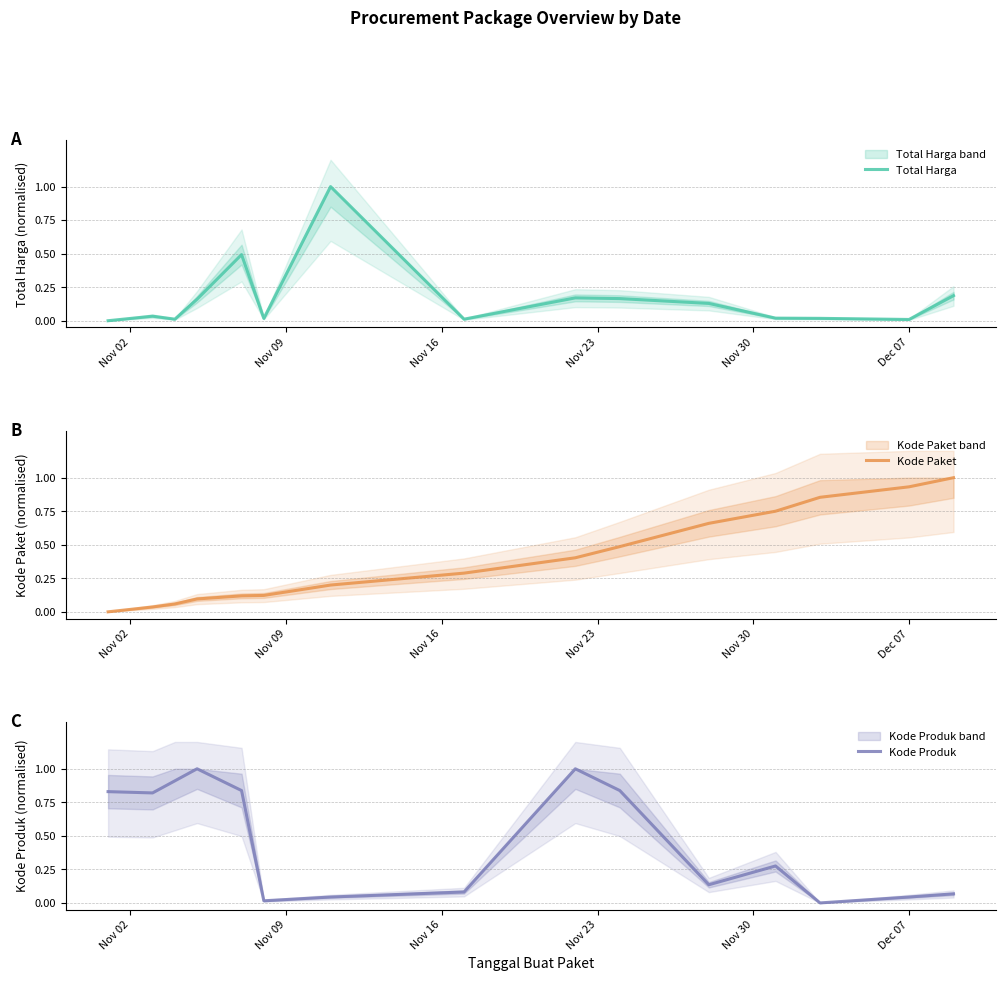

Reading right to left, what are all the values shown in this chart?

Total Harga: 0.2	0.0	0.0	0.0	0.1	0.2	0.2	0.0	1.0	0.0	0.5	0.2	0.0	0.0	0.0
Kode Paket: 1.0	0.9	0.9	0.8	0.7	0.5	0.4	0.3	0.2	0.1	0.1	0.1	0.1	0.0	0.0
Kode Produk: 0.1	0.0	0.0	0.3	0.1	0.8	1.0	0.1	0.0	0.0	0.8	1.0	0.9	0.8	0.8